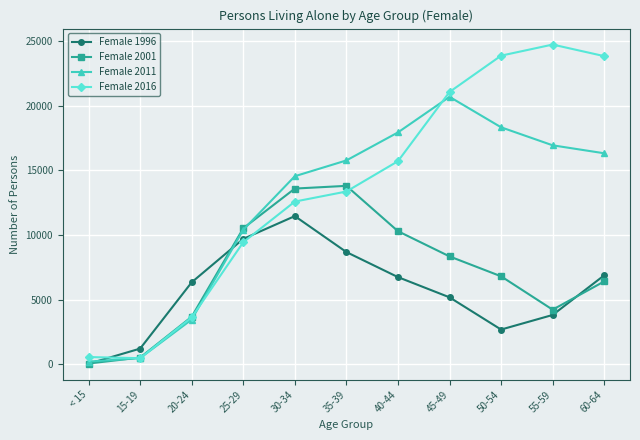

Which series ends up on top after the final intersection of Female 2016 and Female 2001?

Female 2016